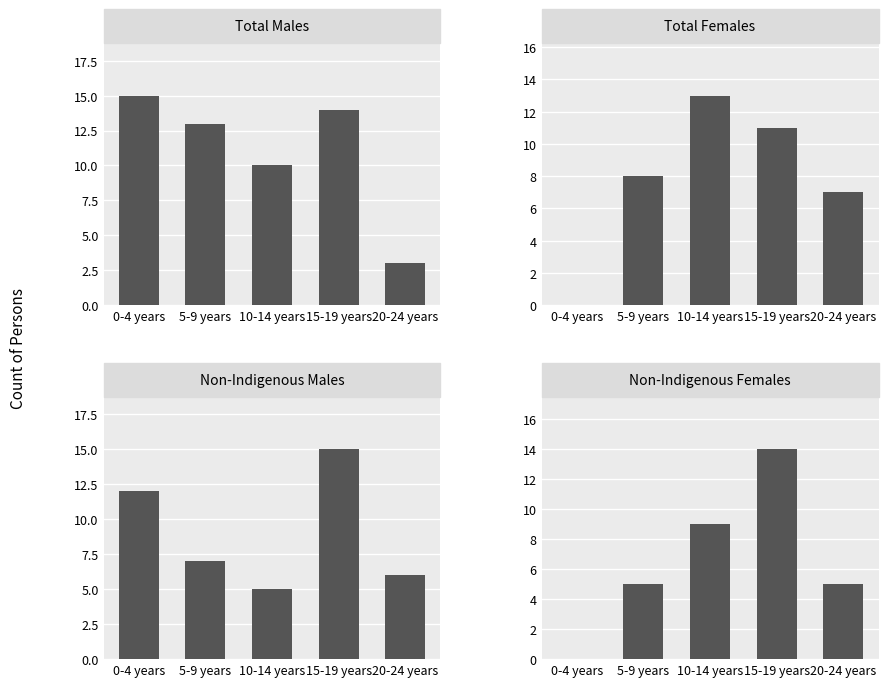

At which category does the chart reach its minimum across all series?

0-4 years